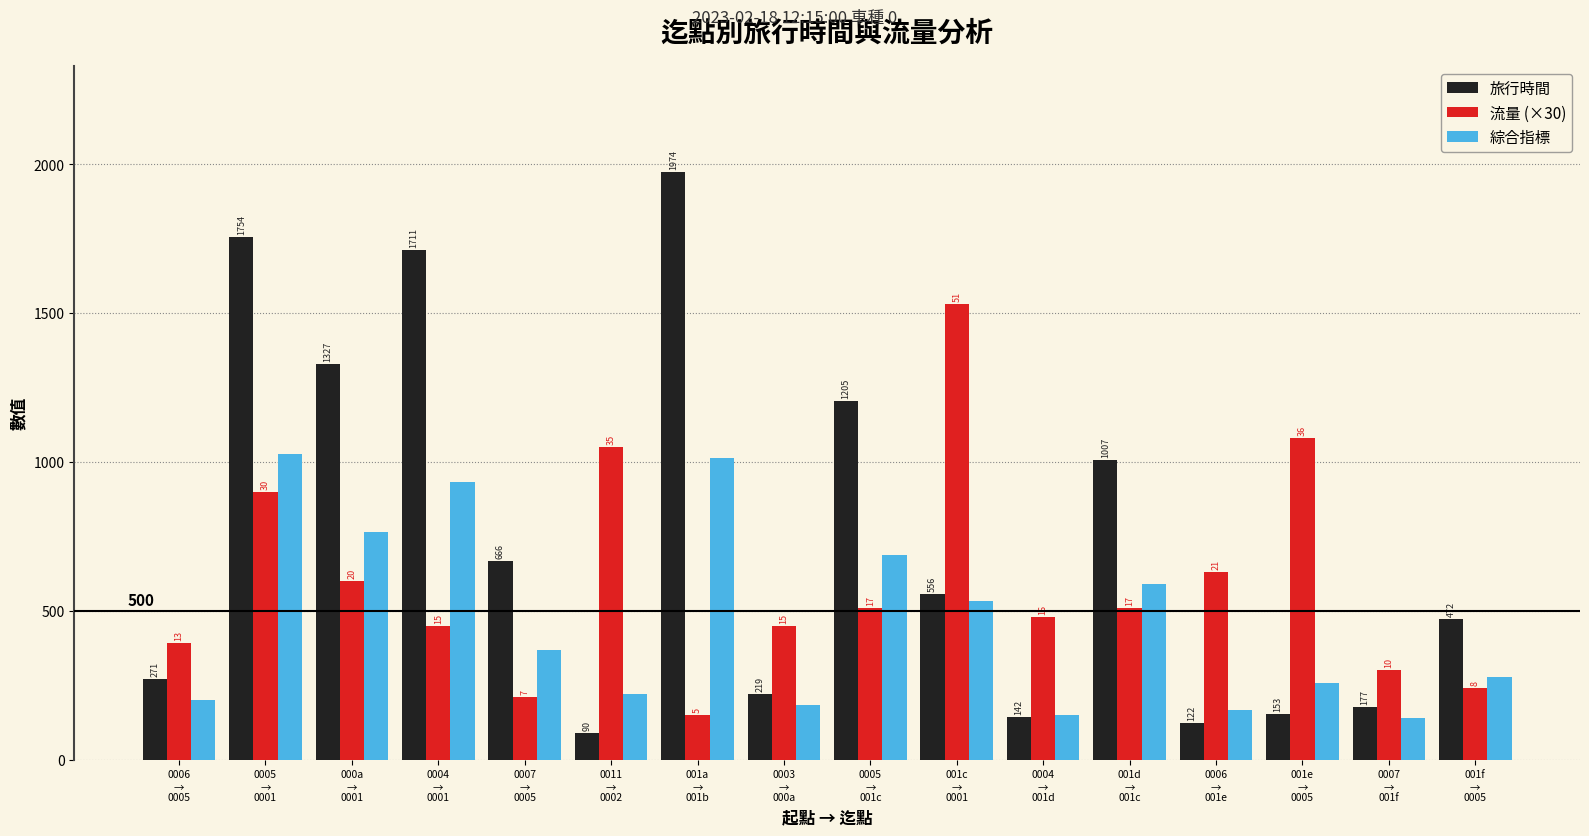

What is the sum of the 綜合指標 values at 001f
→
0005 and 0011
→
0002?

496.0